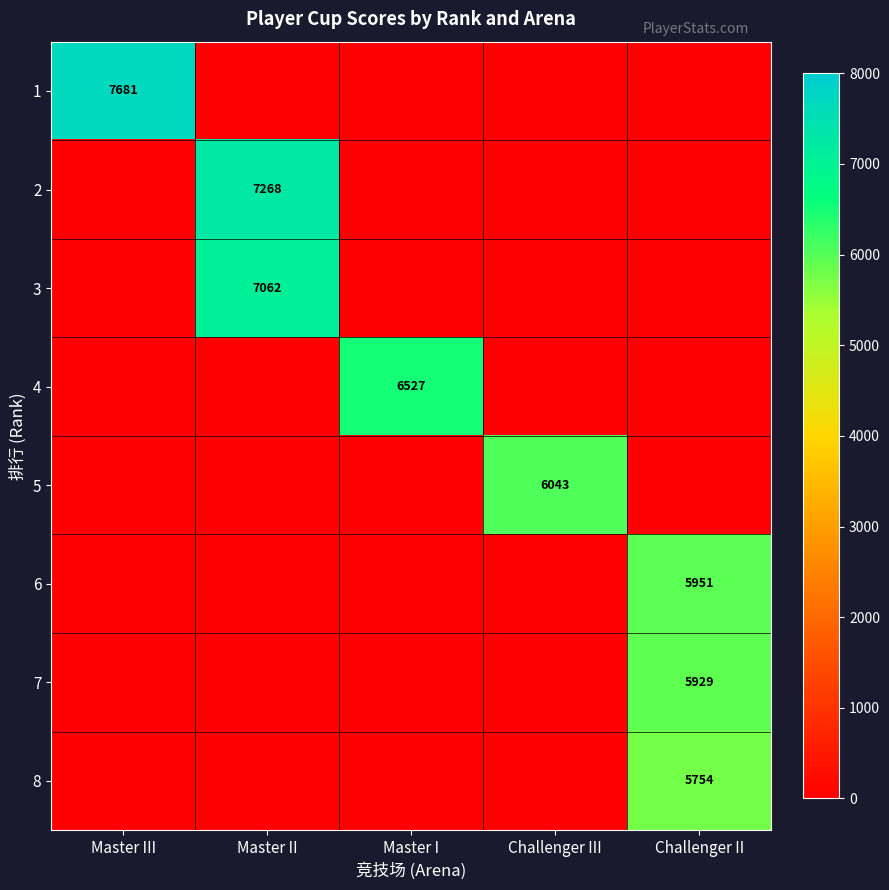

True or false: 6 has a value of 9111 at Challenger II.

False